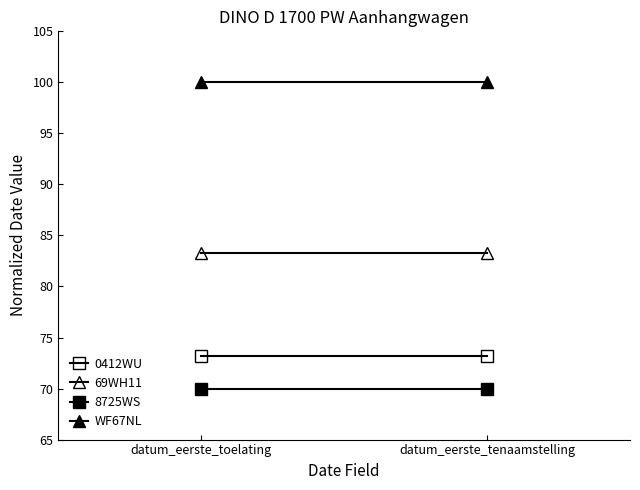

List the labels in order of 69WH11 value, smallest first.

datum_eerste_toelating, datum_eerste_tenaamstelling